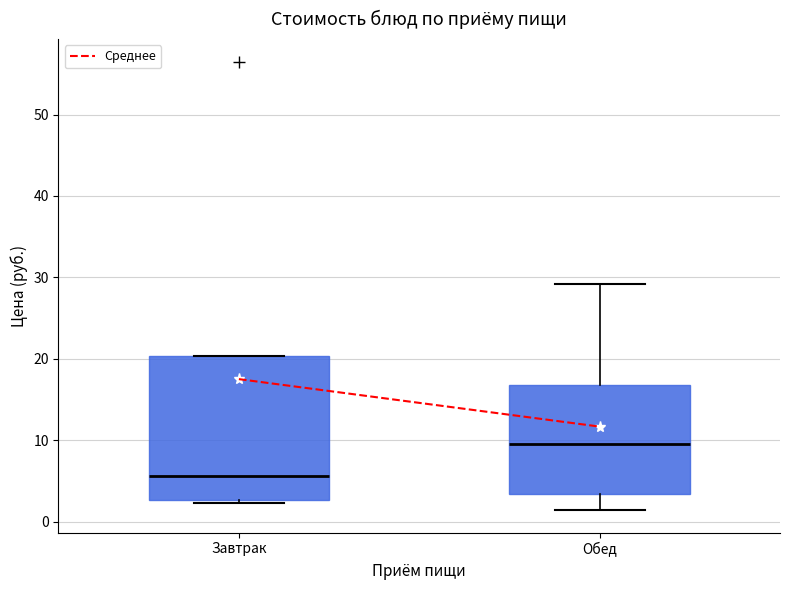

Which box has the highest median line?

Обед